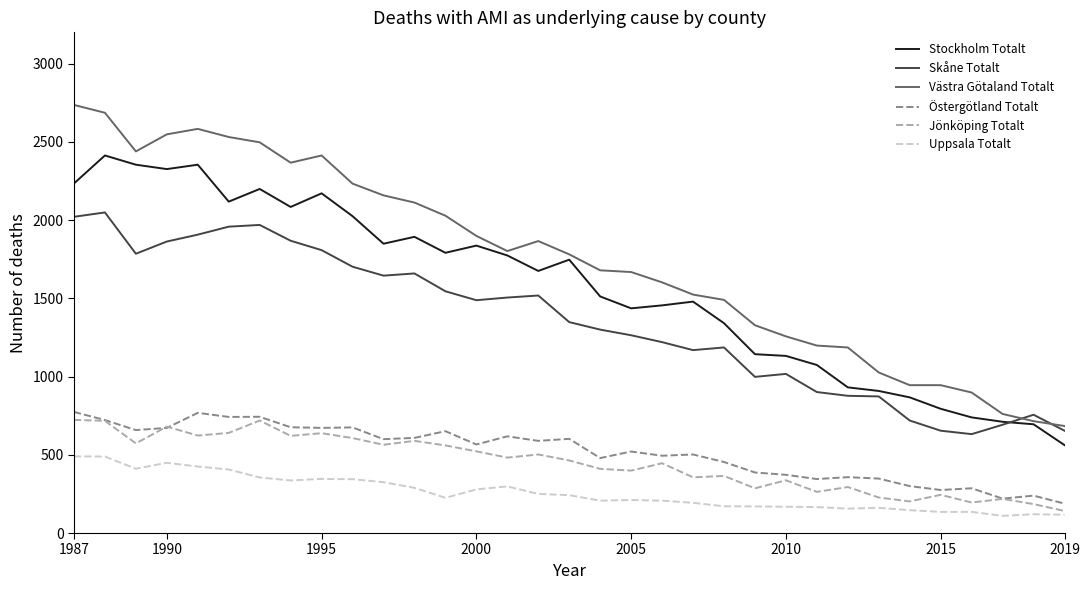

True or false: Östergötland Totalt and Skåne Totalt cross at least once.

False